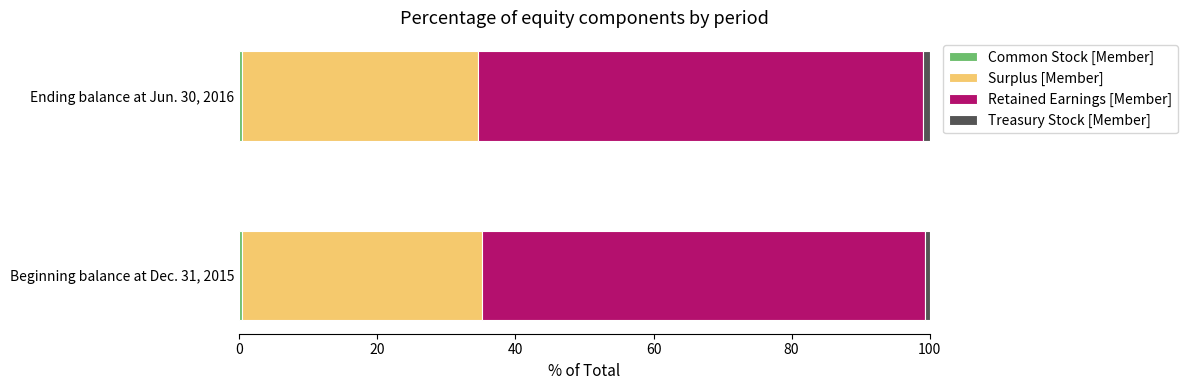

What is the value of the Surplus [Member] bar at the 1st from the left?

34.7